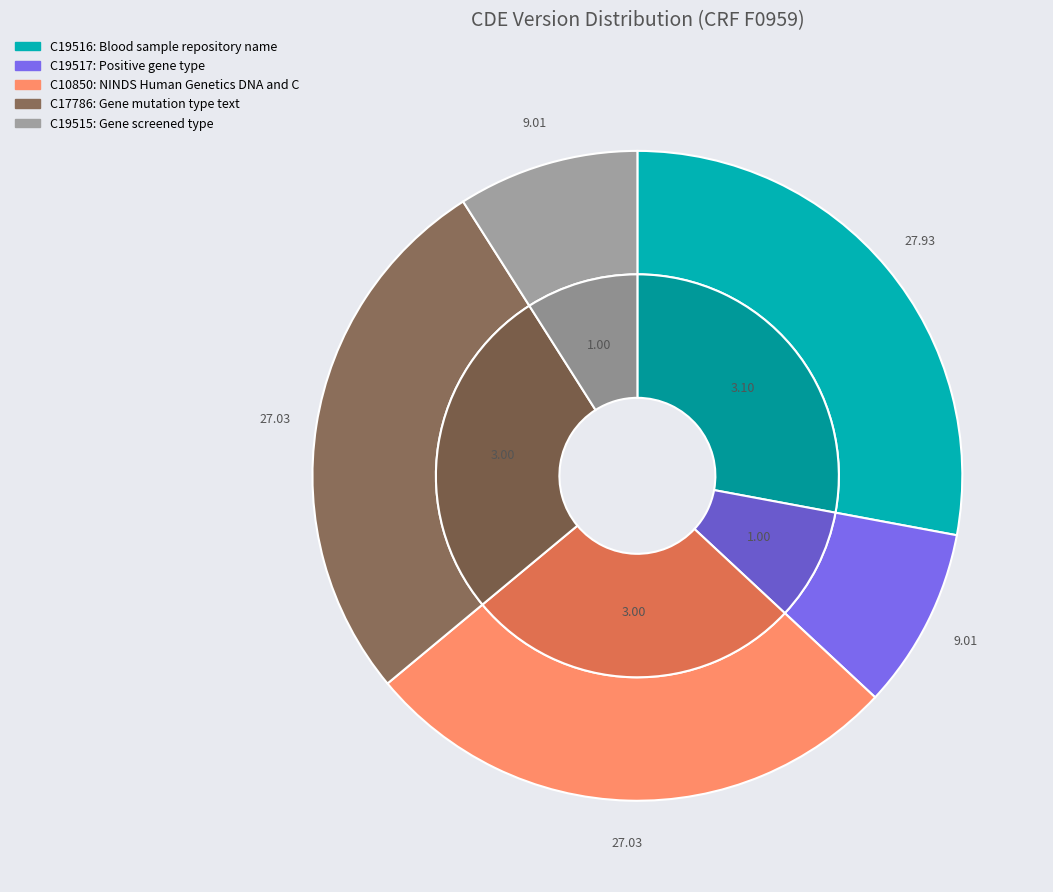

How many segments does this pie chart have?

5